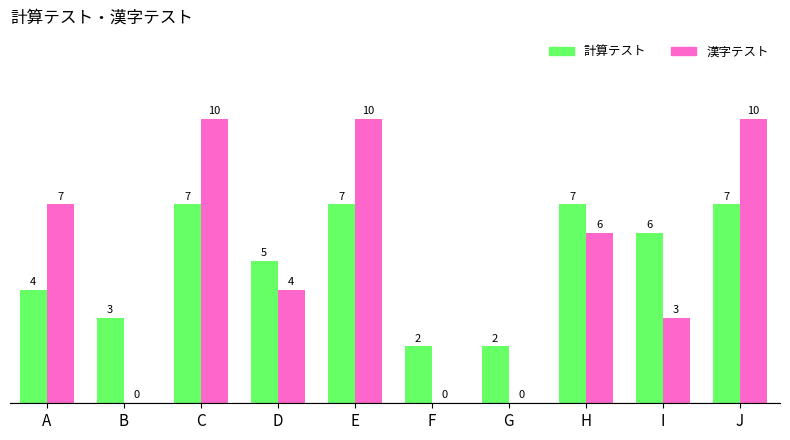

Is the value of 計算テスト at B greater than the value of 漢字テスト at A?

No